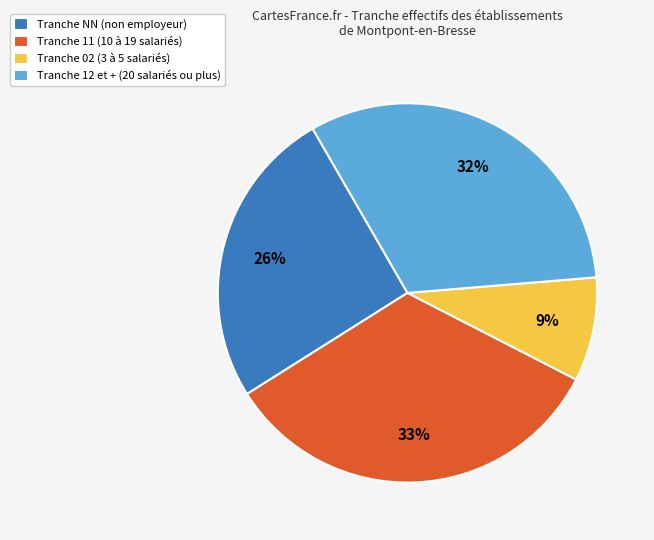

What is the ratio of the value at Tranche 02 (3 à 5 salariés) to the value at Tranche NN (non employeur)?

0.3